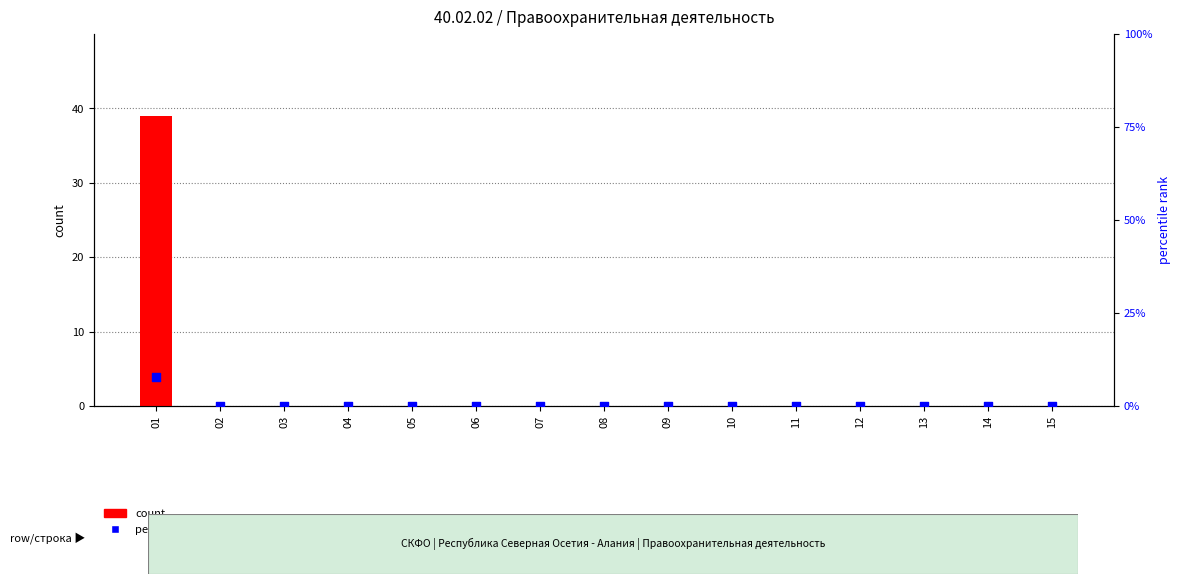

Which series contains the lowest Y value?

count